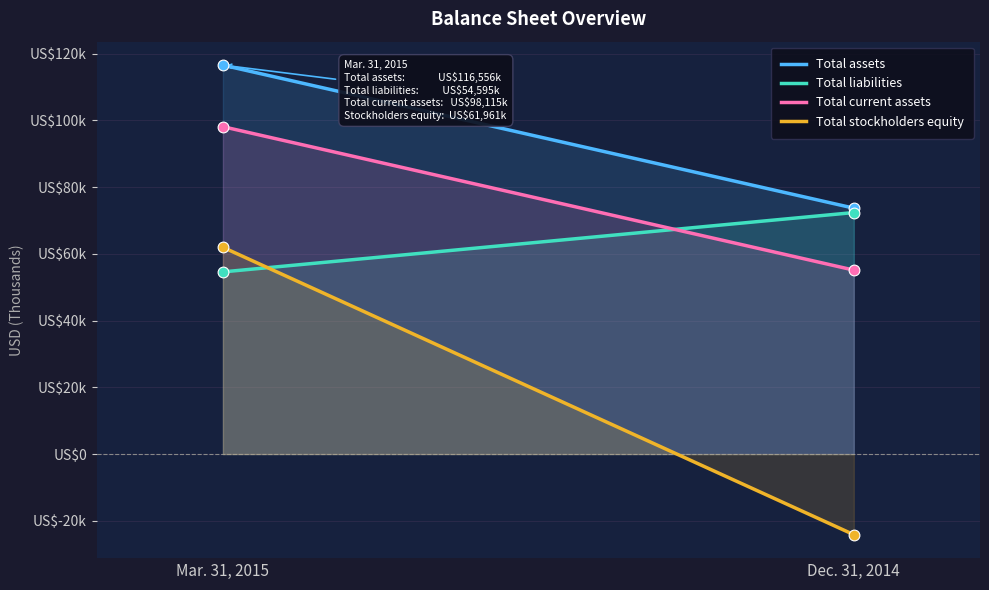

What are all the series names shown in the legend?

Total assets, Total liabilities, Total current assets, Total stockholders equity